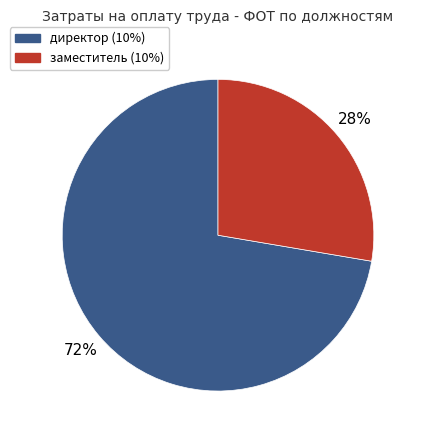

Is the sum of директор (10%) and заместитель (10%) greater than half?

Yes